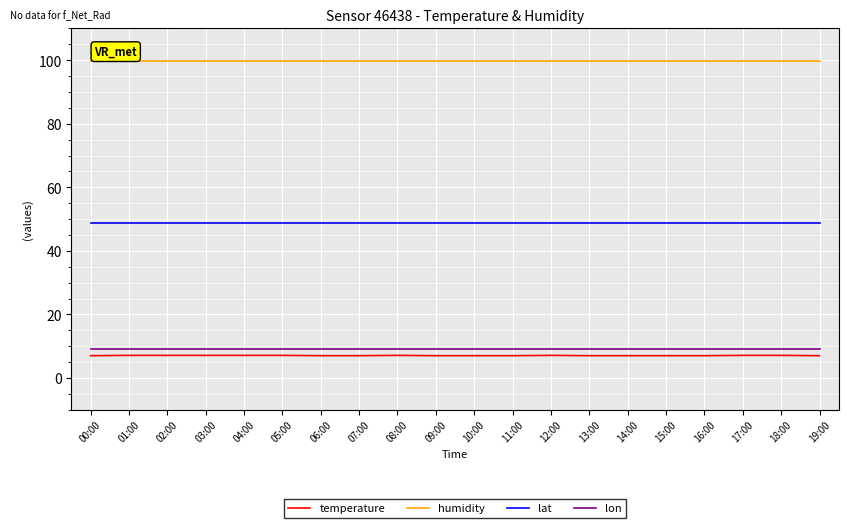

What are all the series names shown in the legend?

temperature, humidity, lat, lon